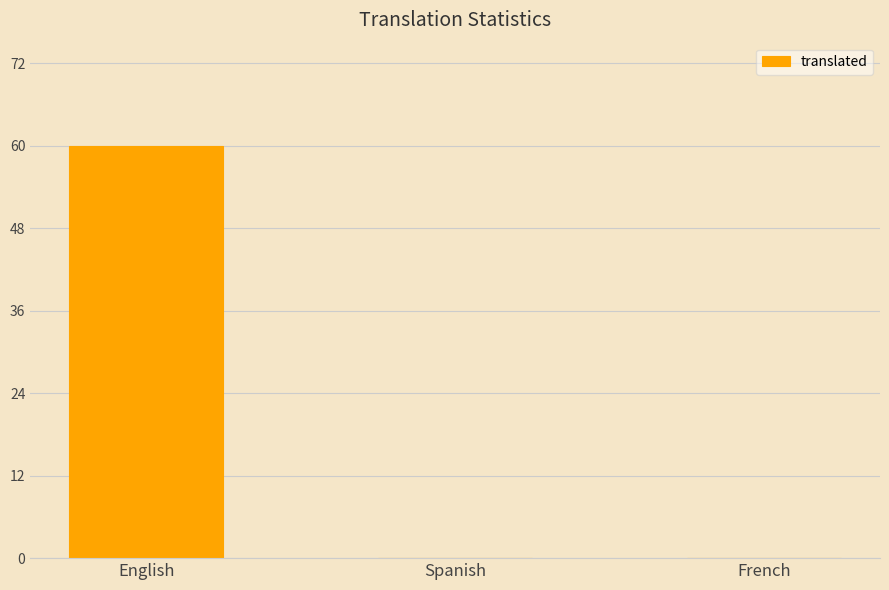

What is the sum of all values?

60